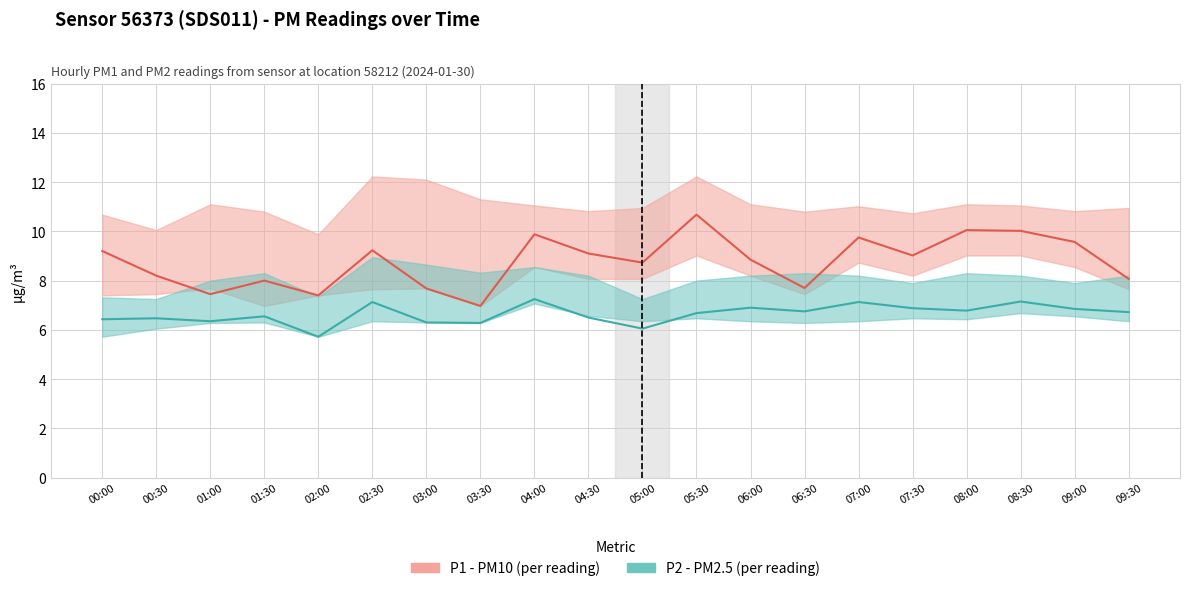

List the labels in order of P2 (µg/m³) value, largest first.

04:00, 08:30, 02:30, 07:00, 06:00, 07:30, 09:00, 08:00, 06:30, 09:30, 05:30, 01:30, 04:30, 00:30, 00:00, 01:00, 03:00, 03:30, 05:00, 02:00